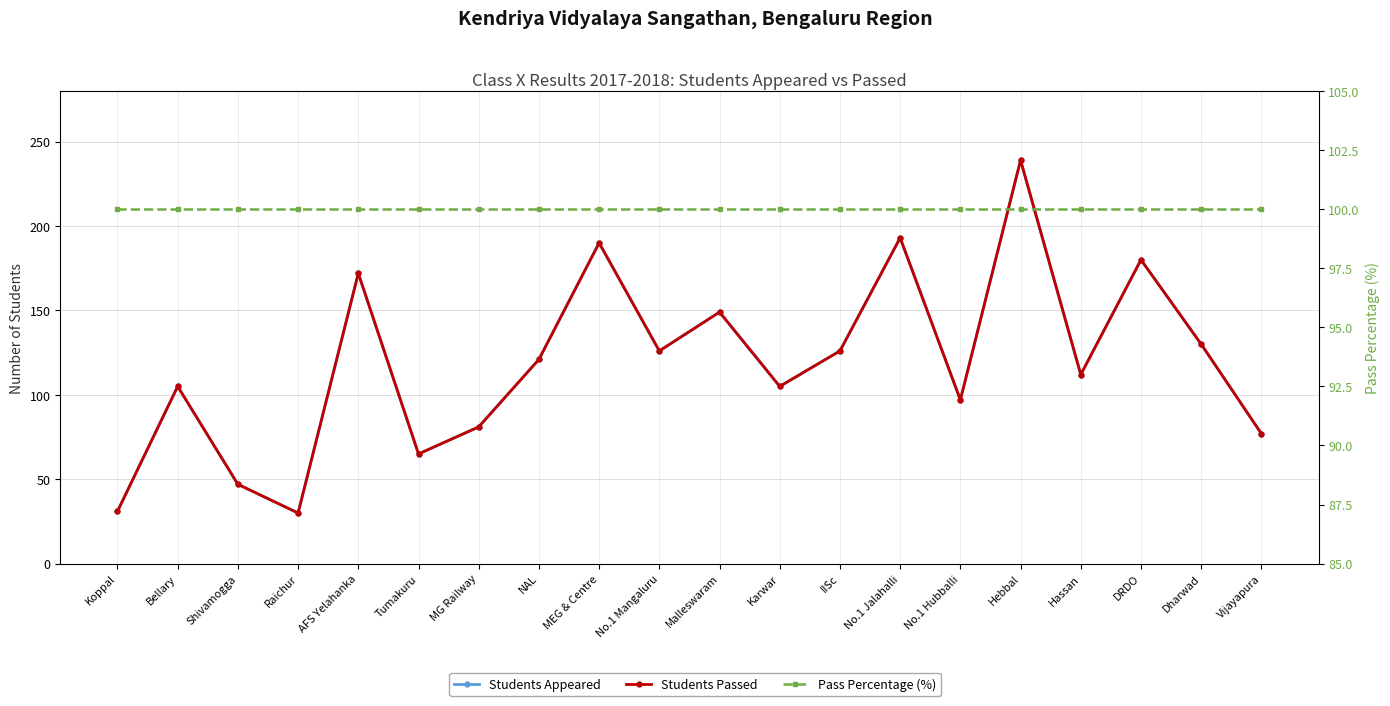

Does the chart display data point markers on the line(s)?

Yes